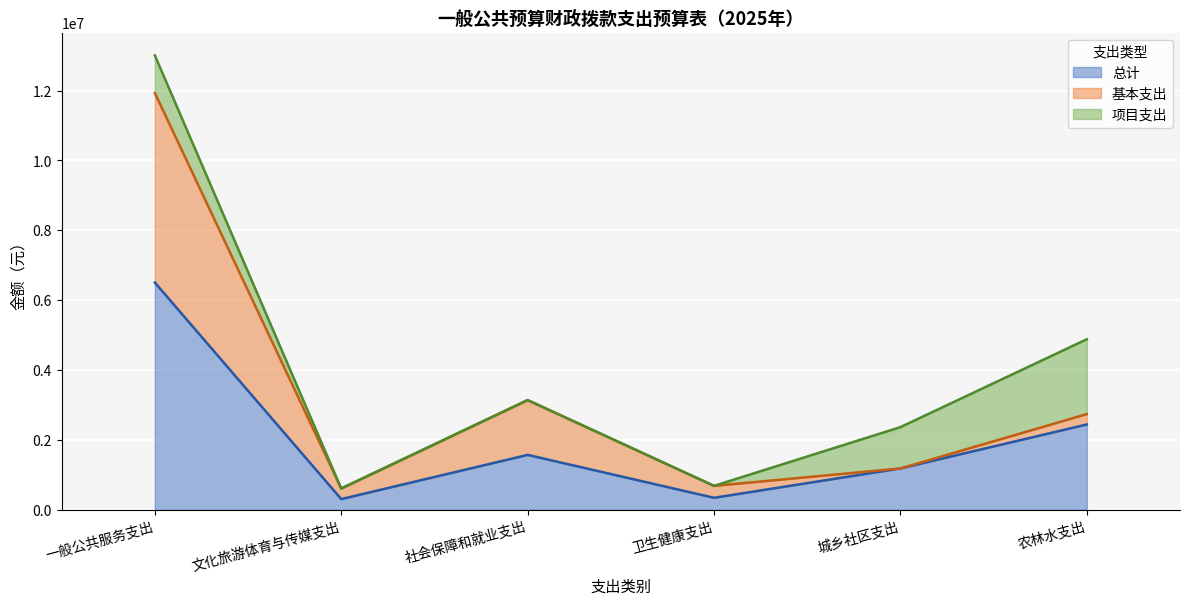

Rank the series by their maximum value, from lowest to highest.

项目支出, 基本支出, 总计